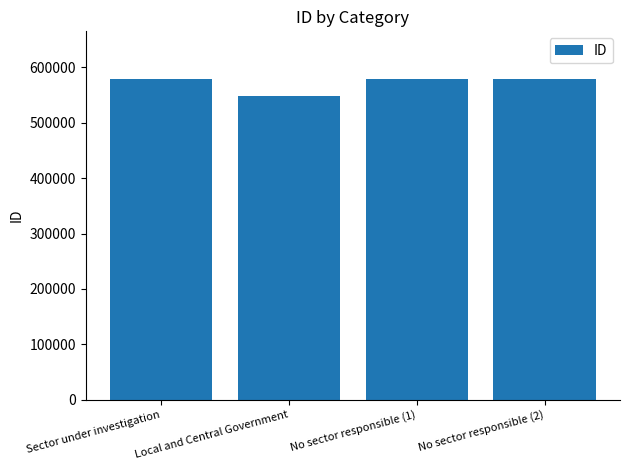

What is the change in value from No sector responsible (1) to No sector responsible (2)?

-3